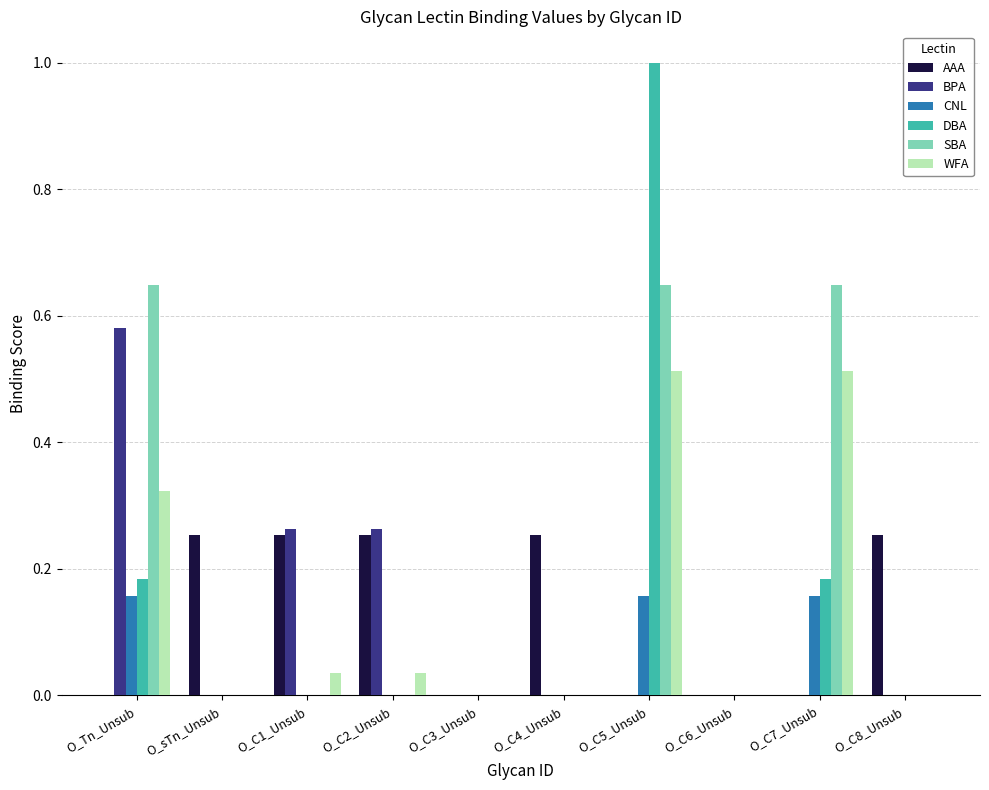

Does the chart contain stacked bars?

No